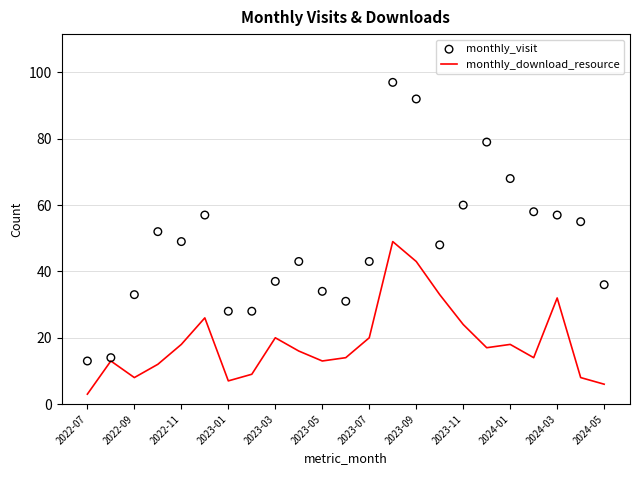

What is the total value across all series at 19?

72